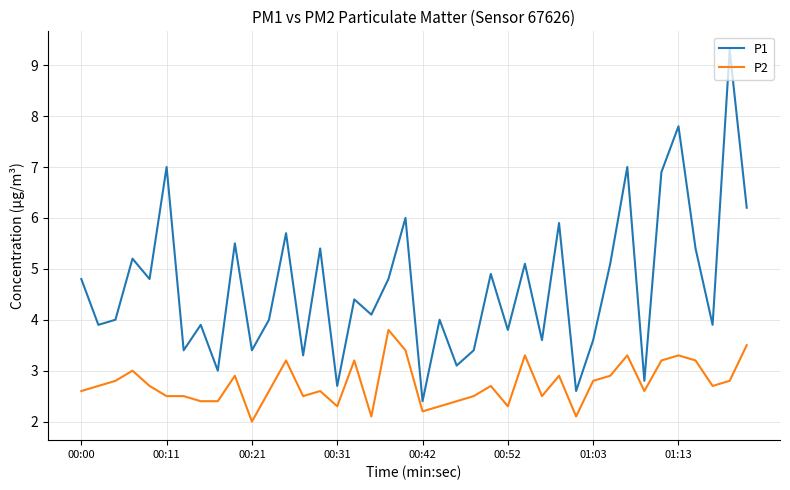

Rank the series by their maximum value, from lowest to highest.

P2, P1